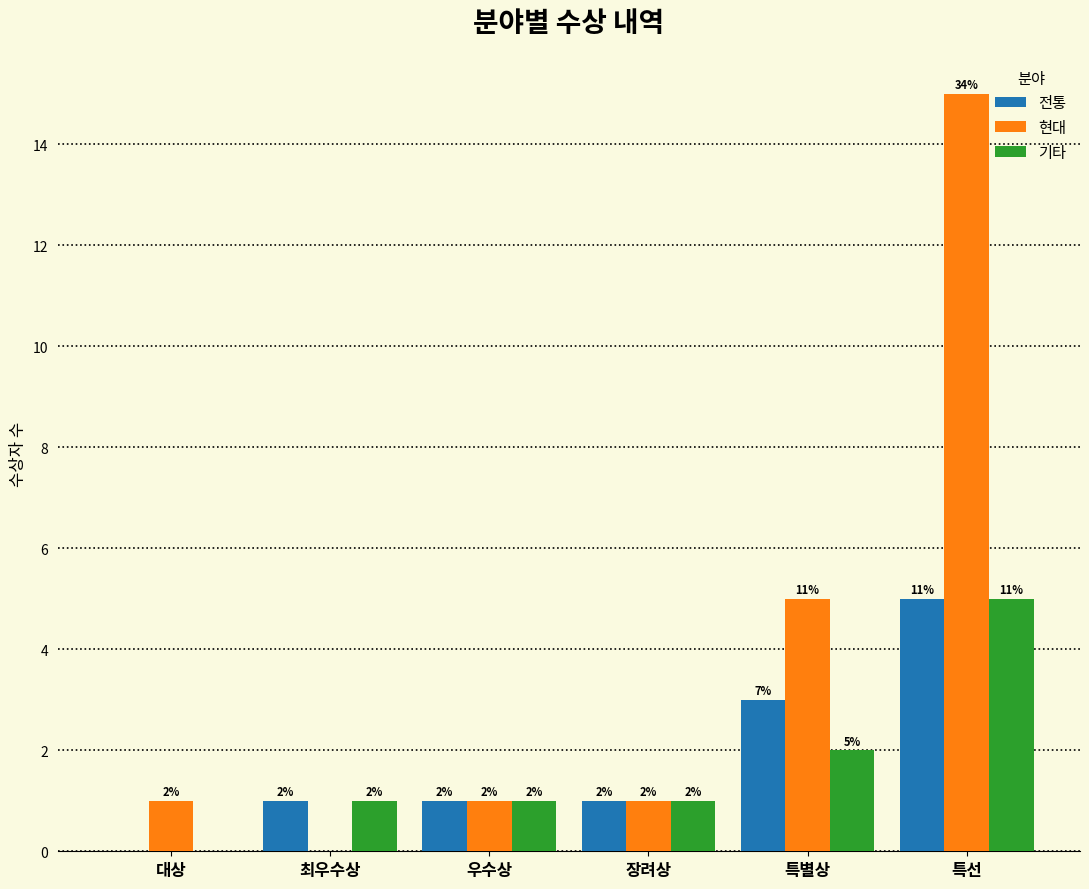

What is the maximum value shown in the chart?

15